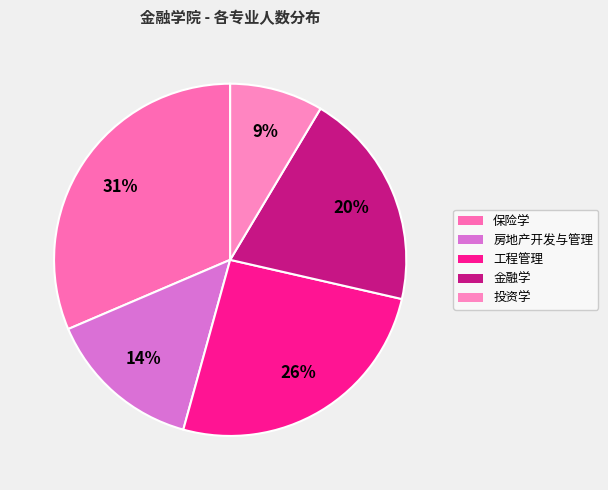

Is 金融学 the majority of the pie?

No